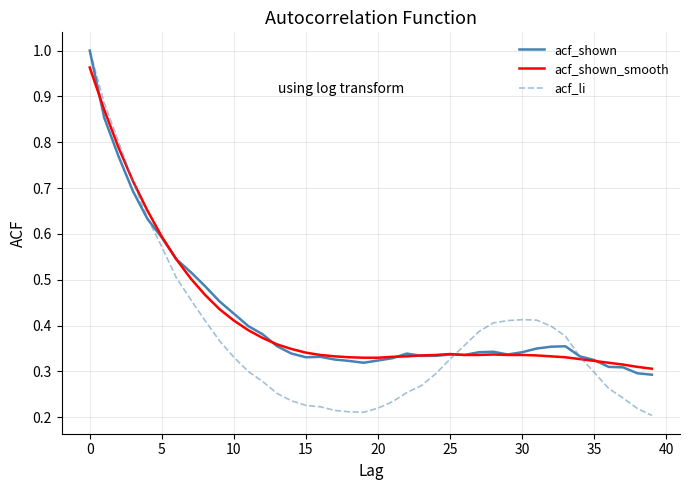

Which series has the widest spread of values?

acf_li